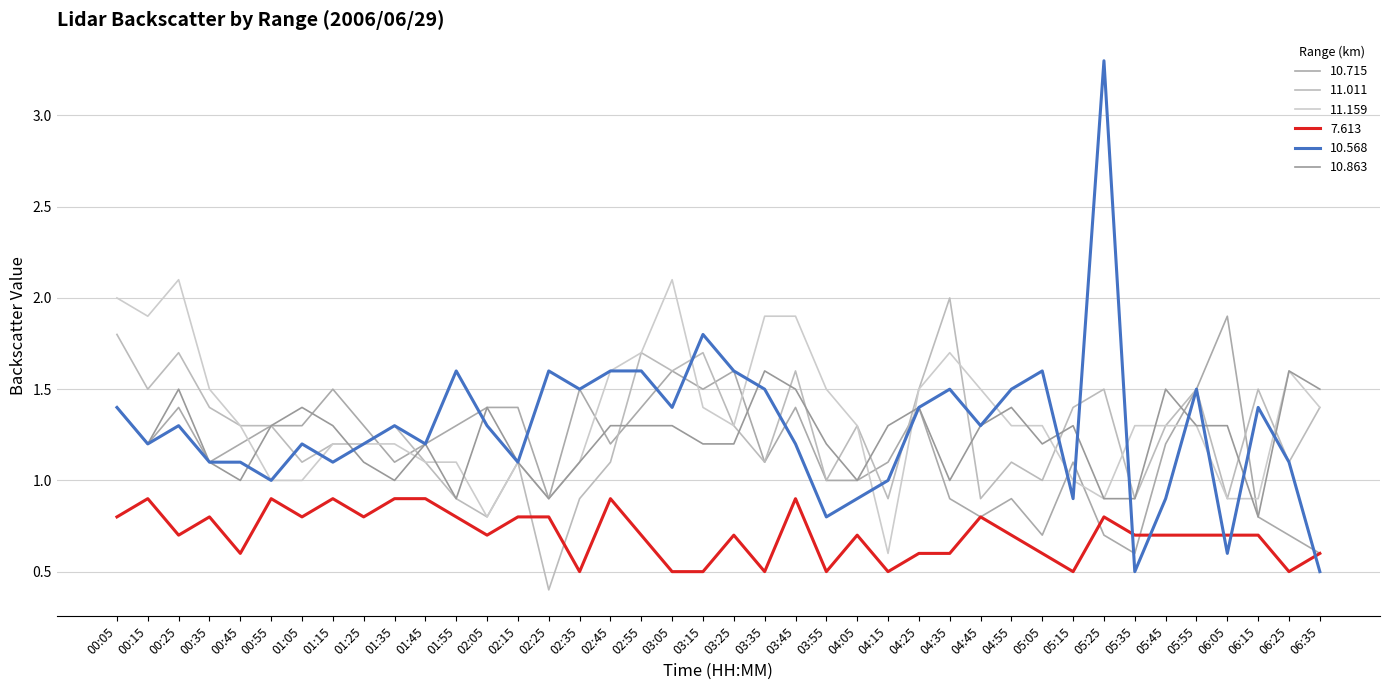

The value of 11.159 at 00:55 is 1.6. True or false?

False